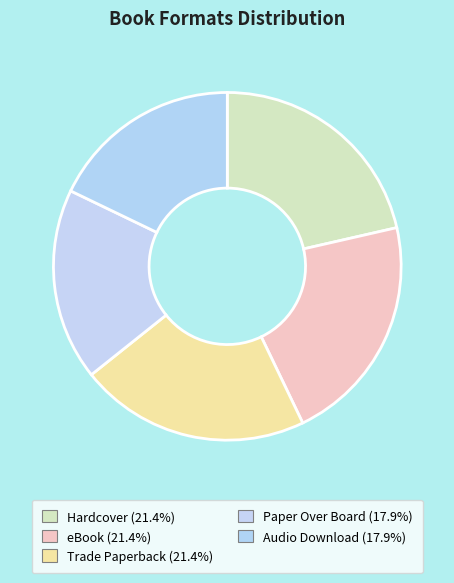

Is it true that eBook is 8% of the pie?

False